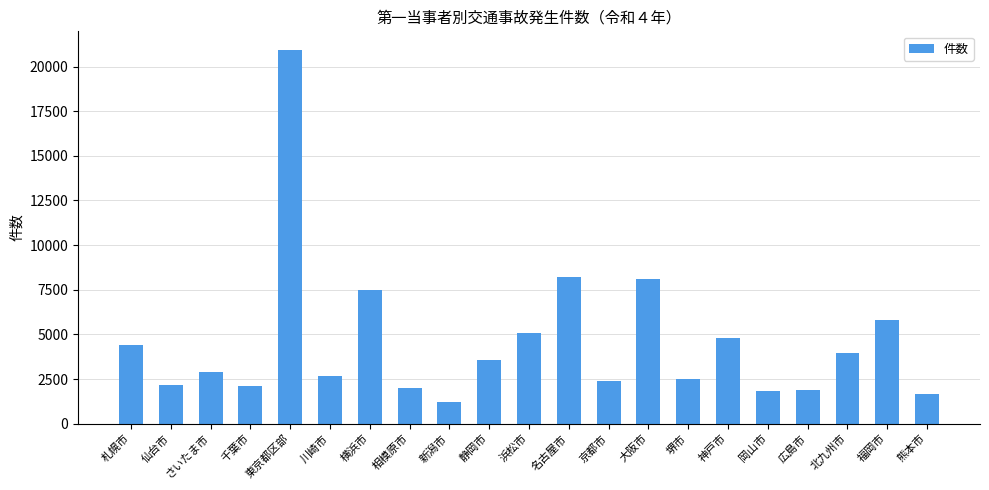

What is the average value?

4553